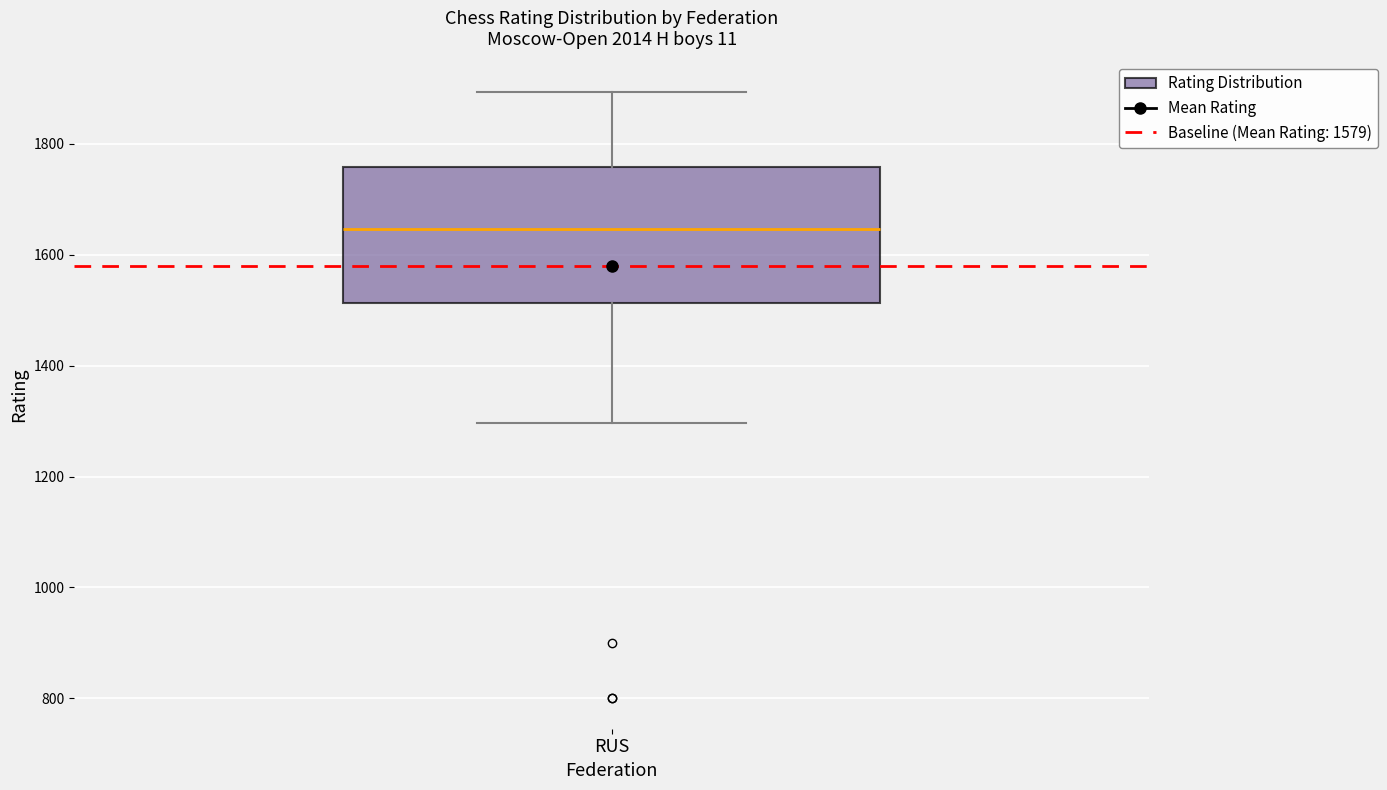

Read this box plot against the y-axis: the position of the median line, the range covered by the box, and the ends of both whiskers. The values are not printed on the chart, so give them approximately, as read against the axis.

median 1640, box 1520 to 1760, whiskers 1300 to 1900